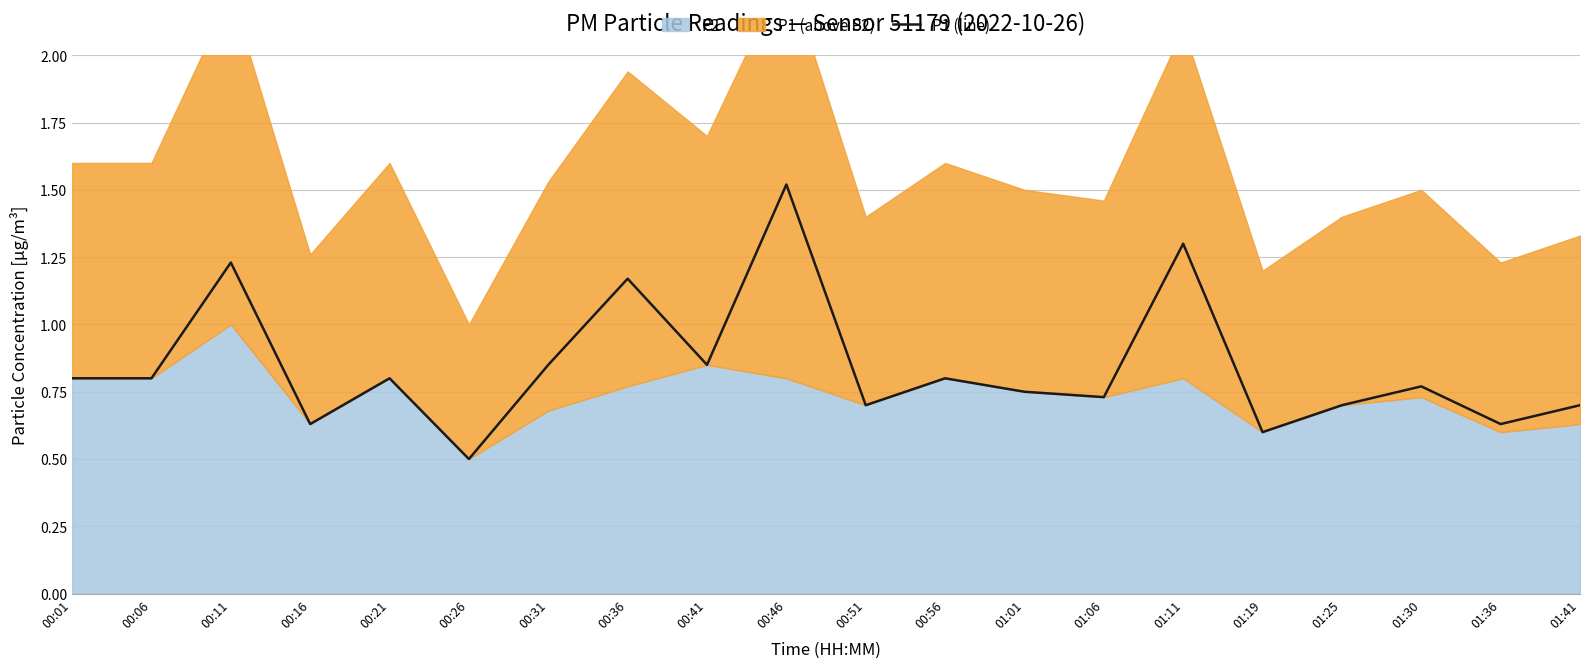

Reading right to left, list all the values displayed in this chart.

0.7	0.6	0.8	0.7	0.6	1.3	0.7	0.8	0.8	0.7	1.5	0.8	1.2	0.8	0.5	0.8	0.6	1.2	0.8	0.8